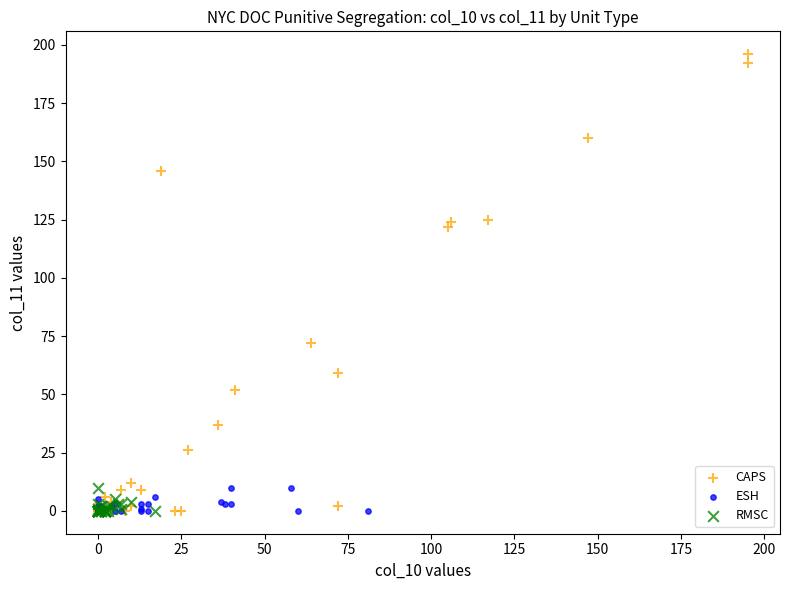

What are all the series names shown in the legend?

CAPS, ESH, RMSC